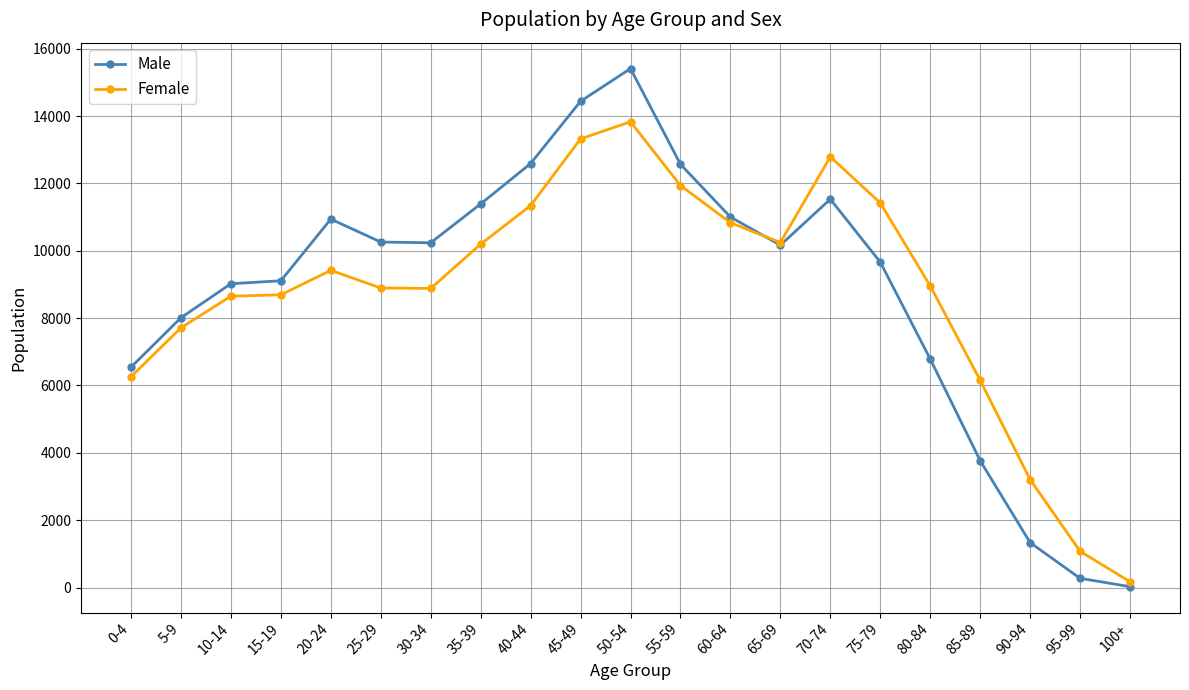

How many categories are shown in the chart?

21